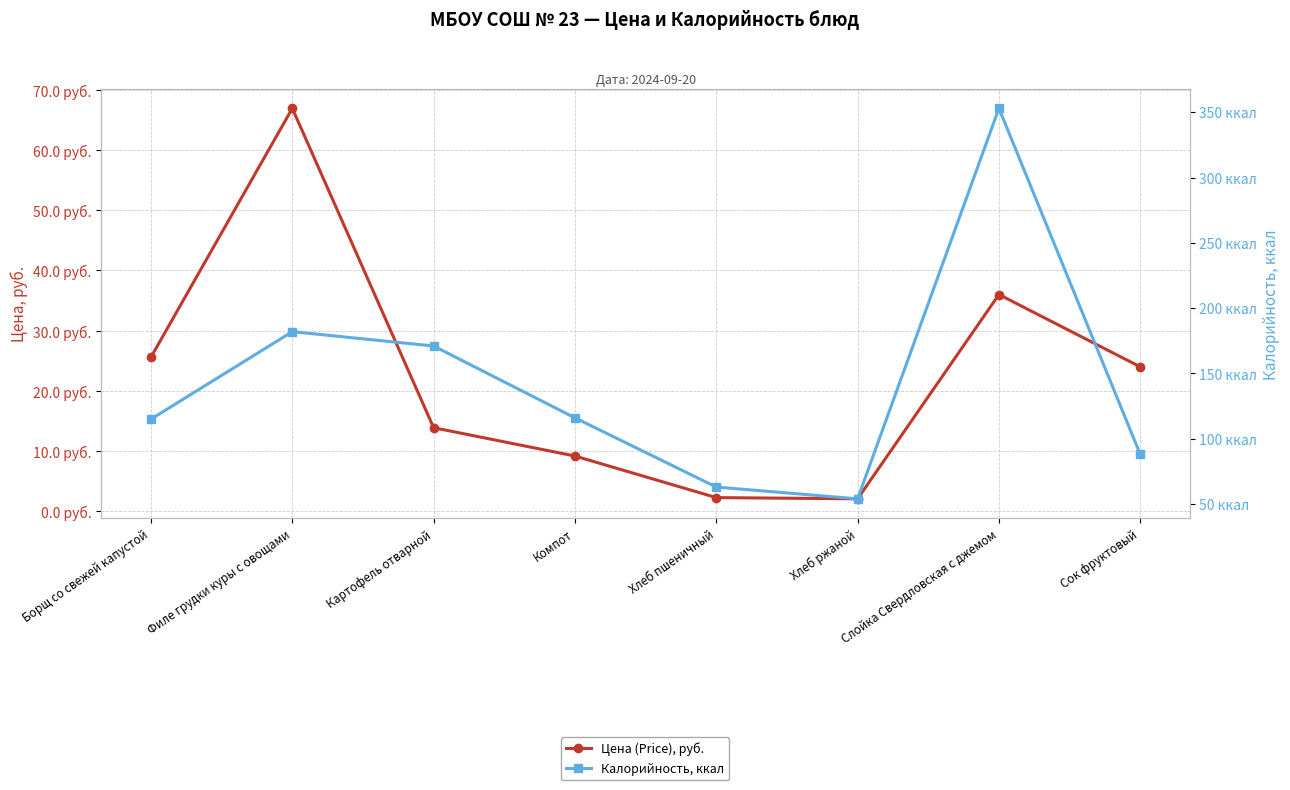

At which category is the sum across all series the highest?

Слойка Свердловская с джемом